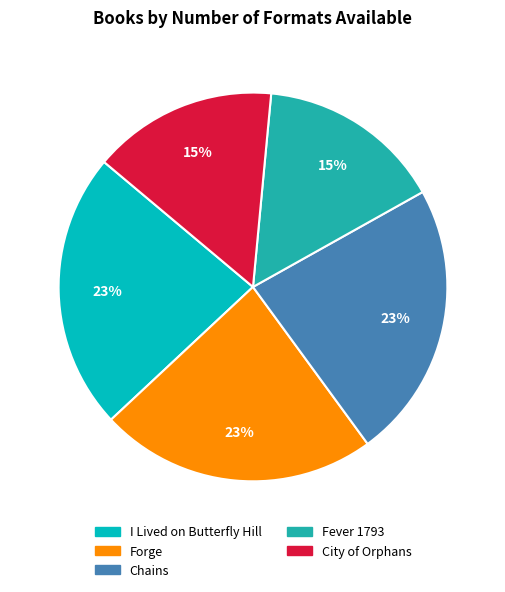

Between Chains and City of Orphans, which is larger?

Chains